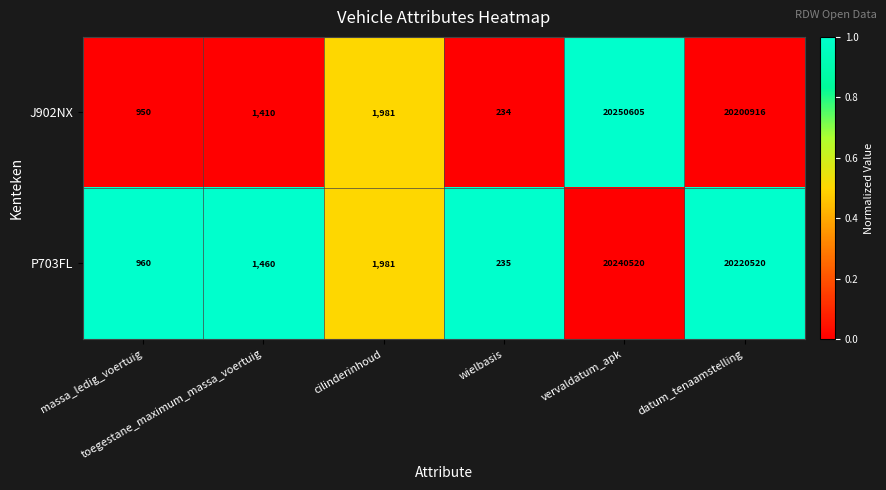

Rank the series by their maximum value, from highest to lowest.

J902NX, P703FL